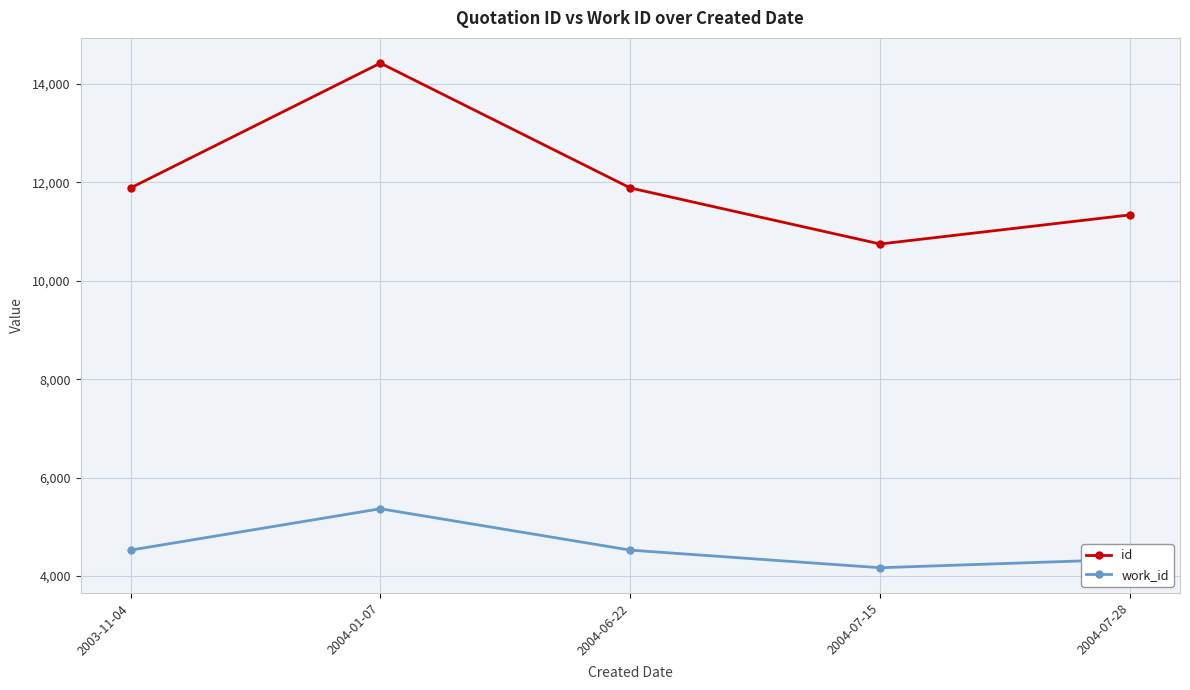

How many data points in work_id are less than 4525?

2